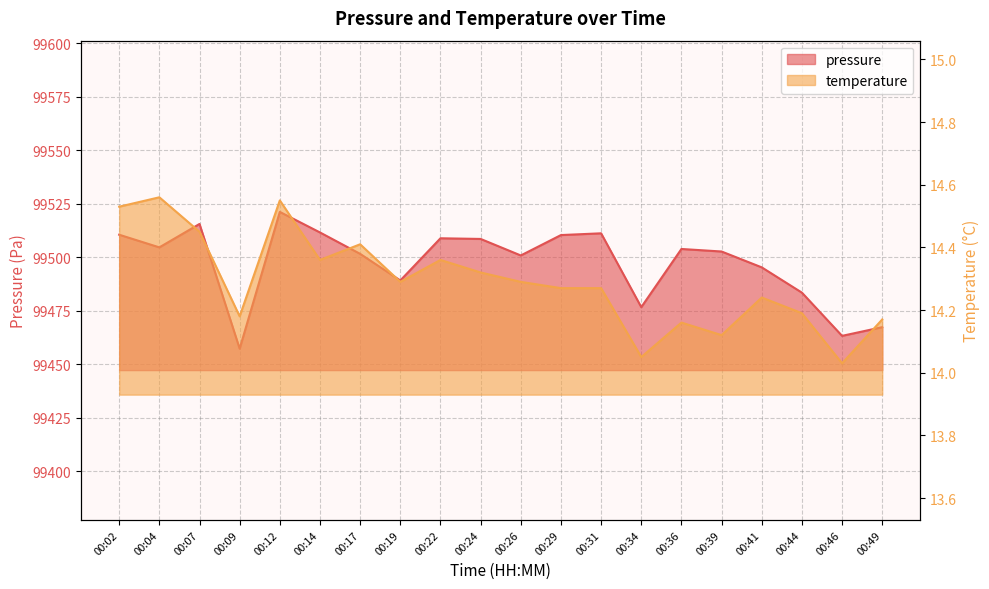

At which label is pressure closest to 99489?

00:19